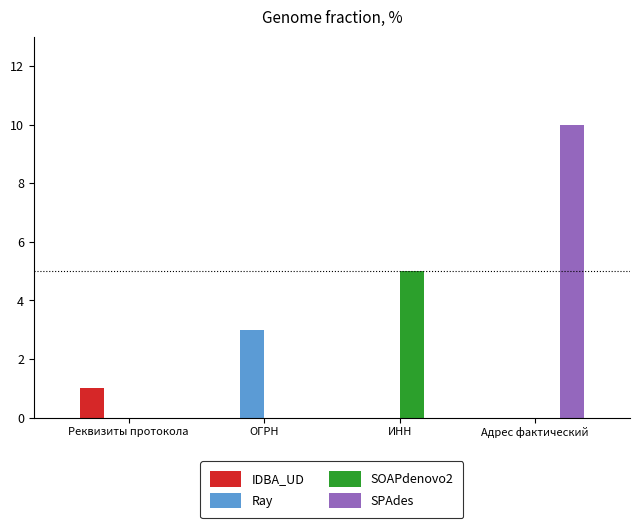

The IDBA_UD series shows 0 at ИНН. True or false?

True